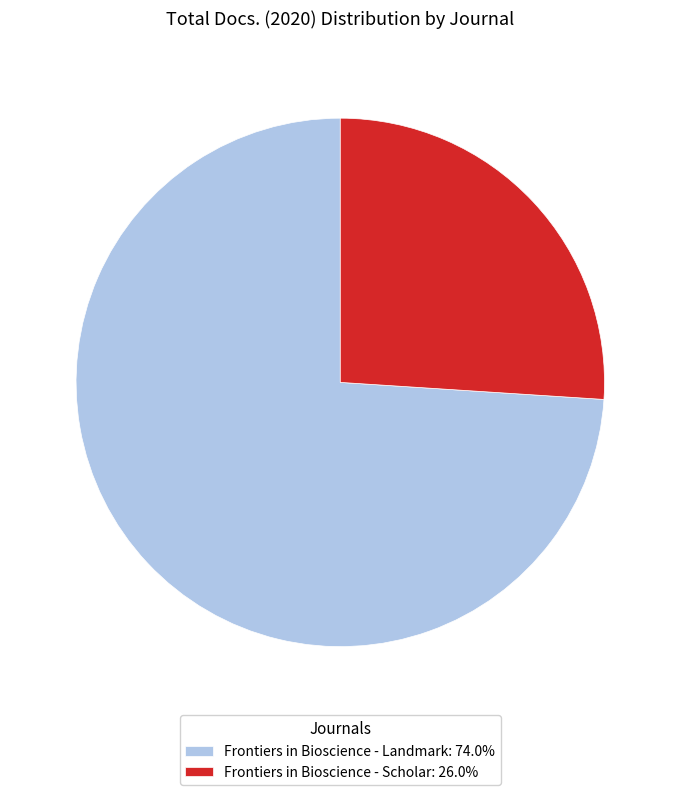

What is the ratio of the value at Frontiers in Bioscience - Landmark: 74.0% to the value at Frontiers in Bioscience - Scholar: 26.0%?

2.8